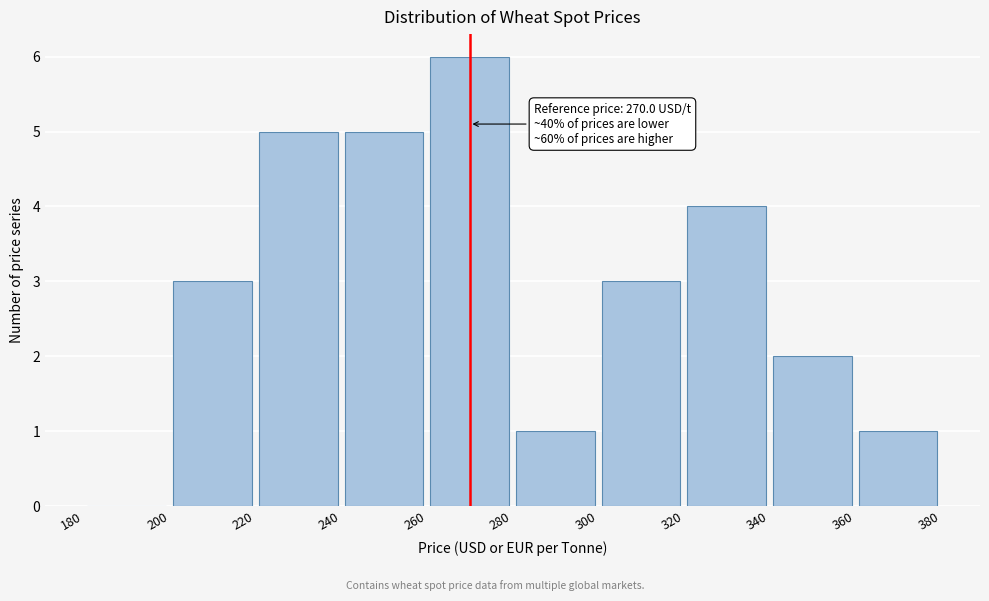

Which range on the x-axis has the tallest bar?

260 to 280